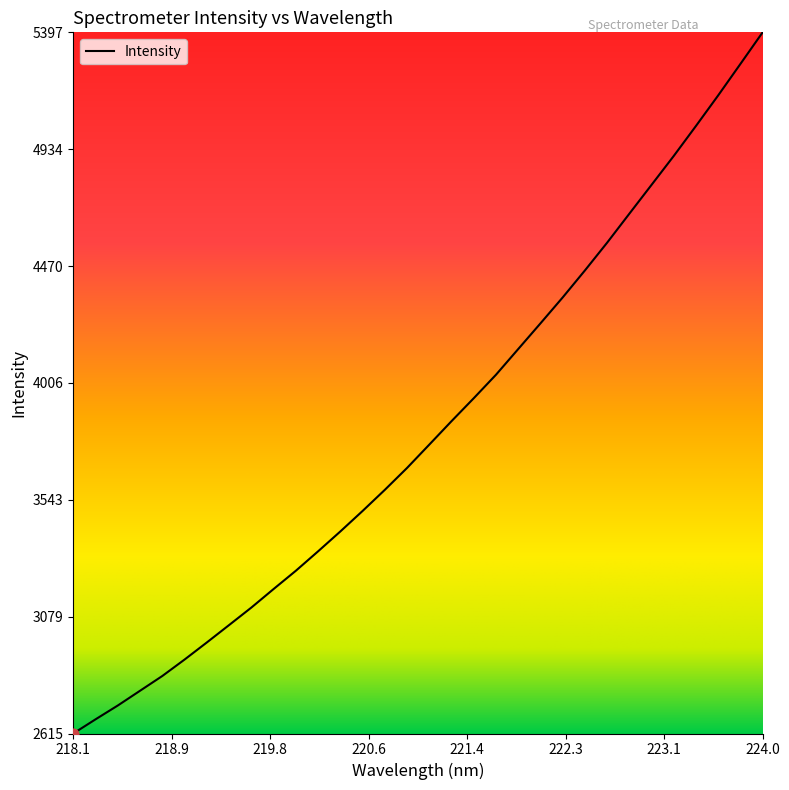

What is the smallest value displayed?

2615.4